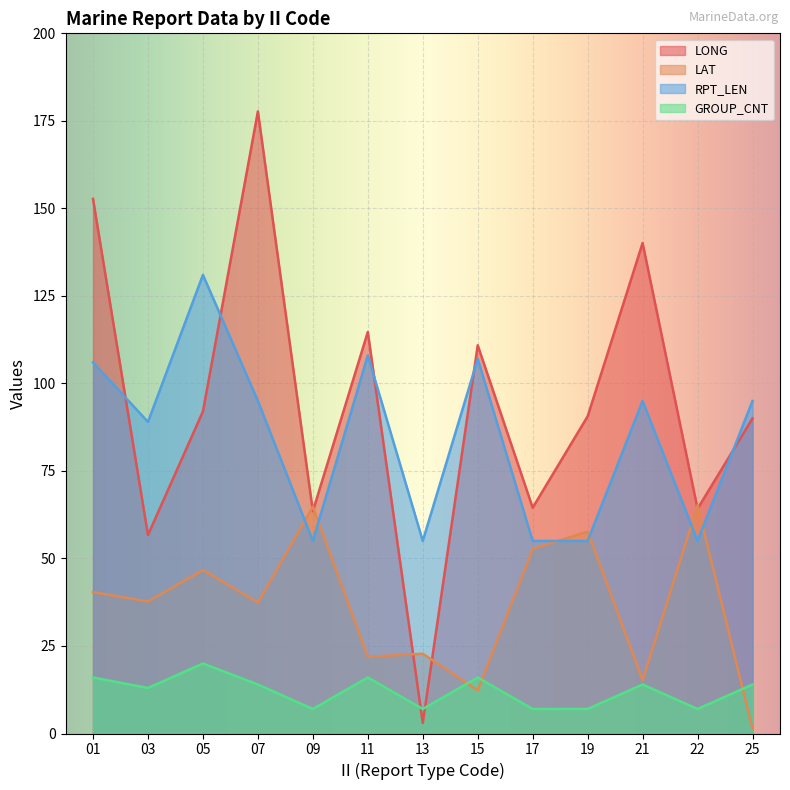

How many intersections are there between LAT and LONG?

6